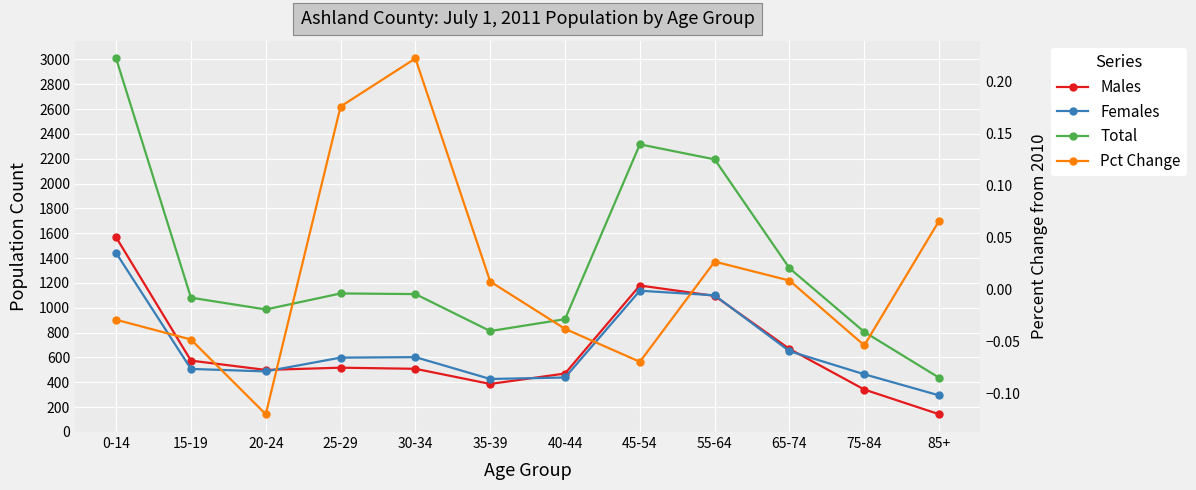

What is the smallest value displayed?

-0.1